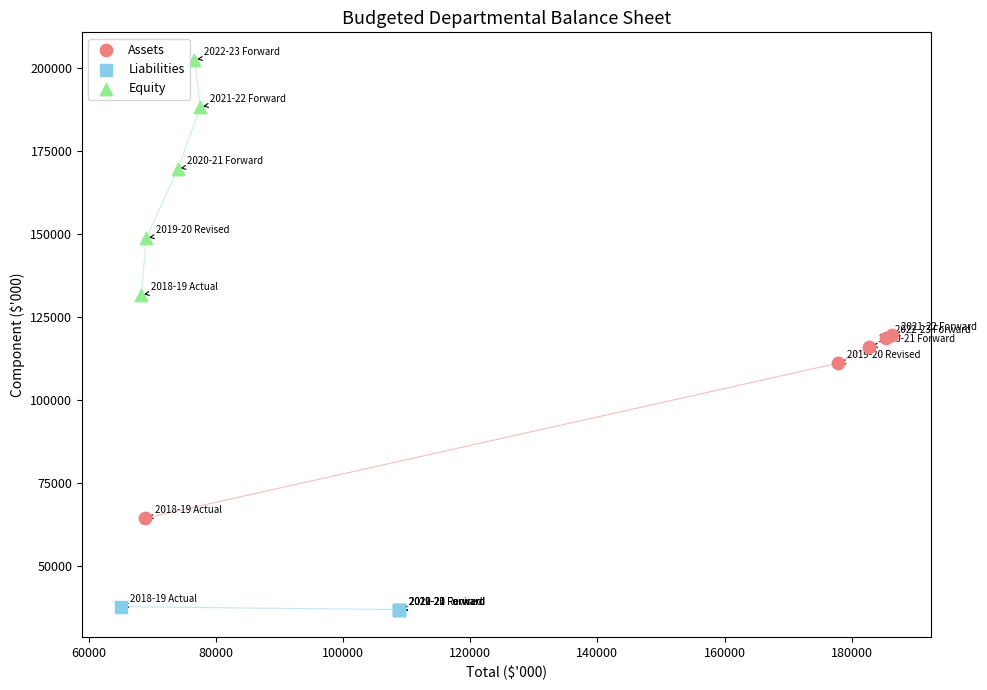

Which series contains the lowest Y value?

Liabilities